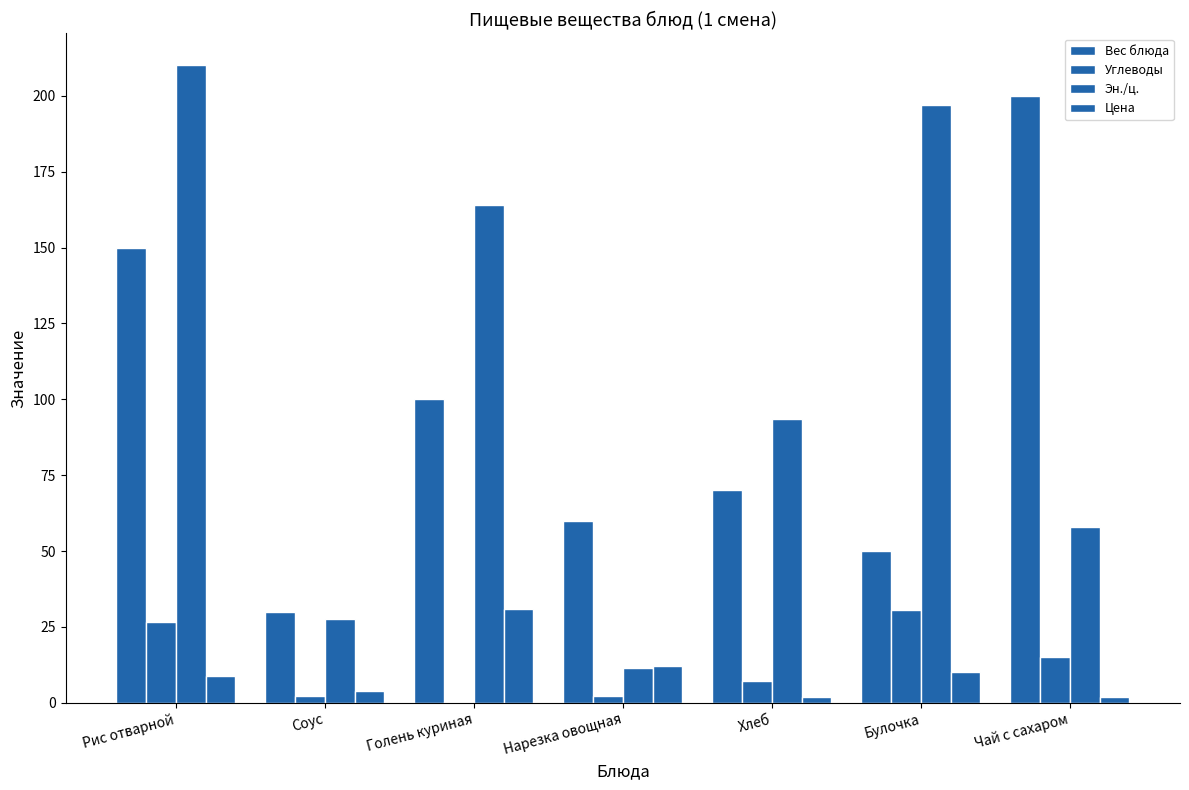

Are the bars grouped side by side (vs. stacked)?

Yes